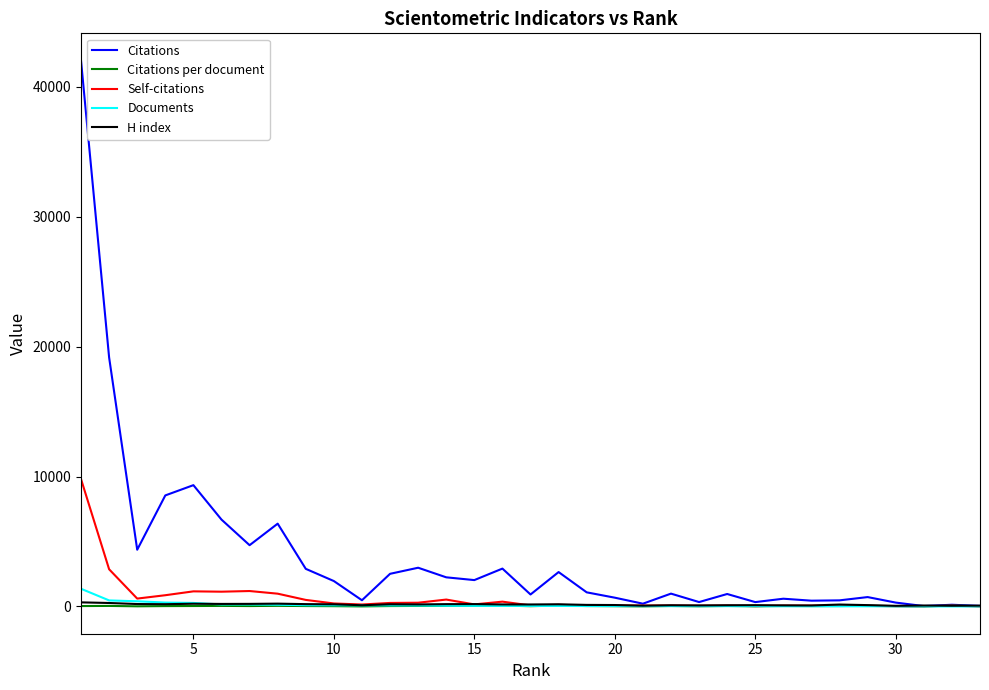

True or false: Self-citations and Documents intersect in this chart.

False